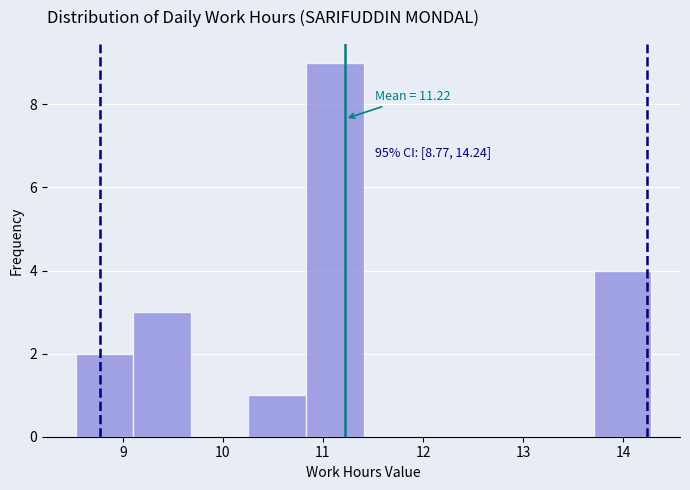

Which range on the x-axis has the tallest bar?

10.8 to 11.4